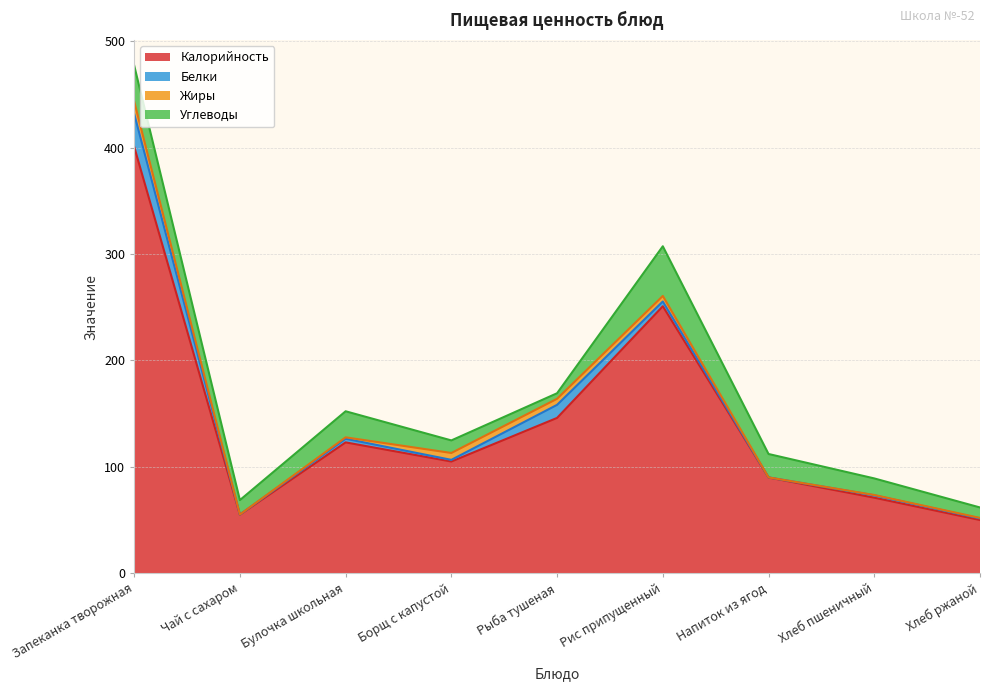

True or false: Калорийность and Углеводы cross at least once.

False